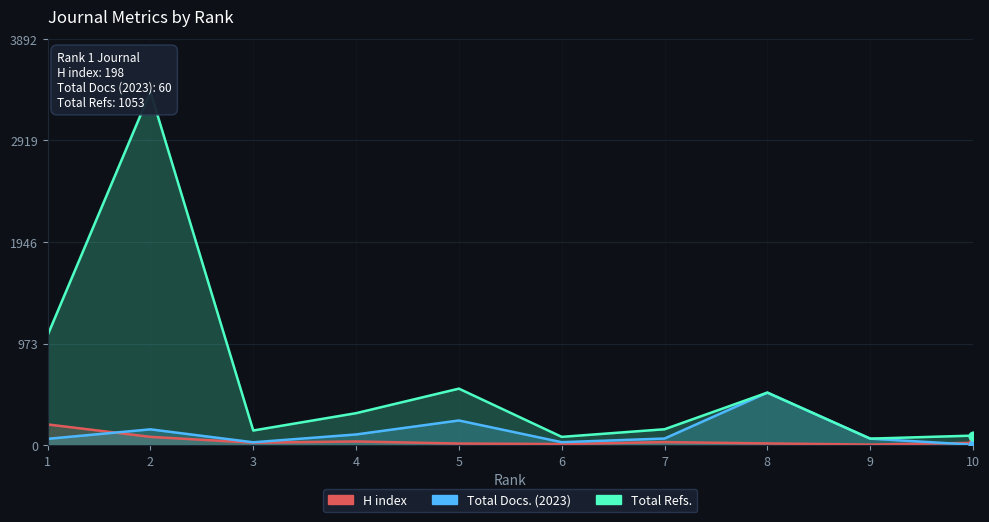

Which series has the largest total across all categories?

Total Refs.